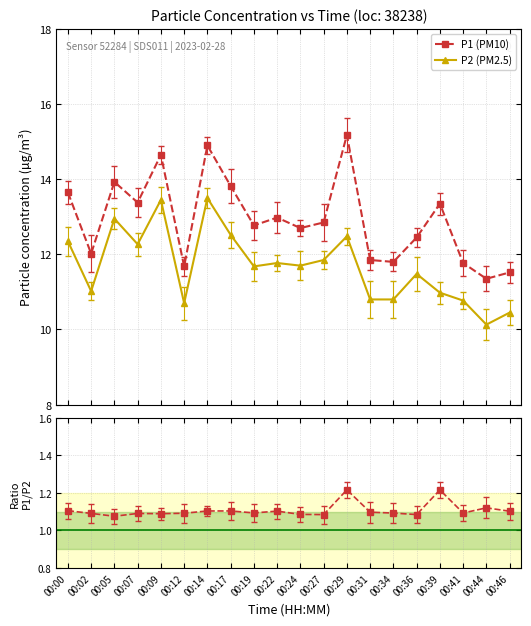

How many interior local valleys does the P1/P2 series have?

6